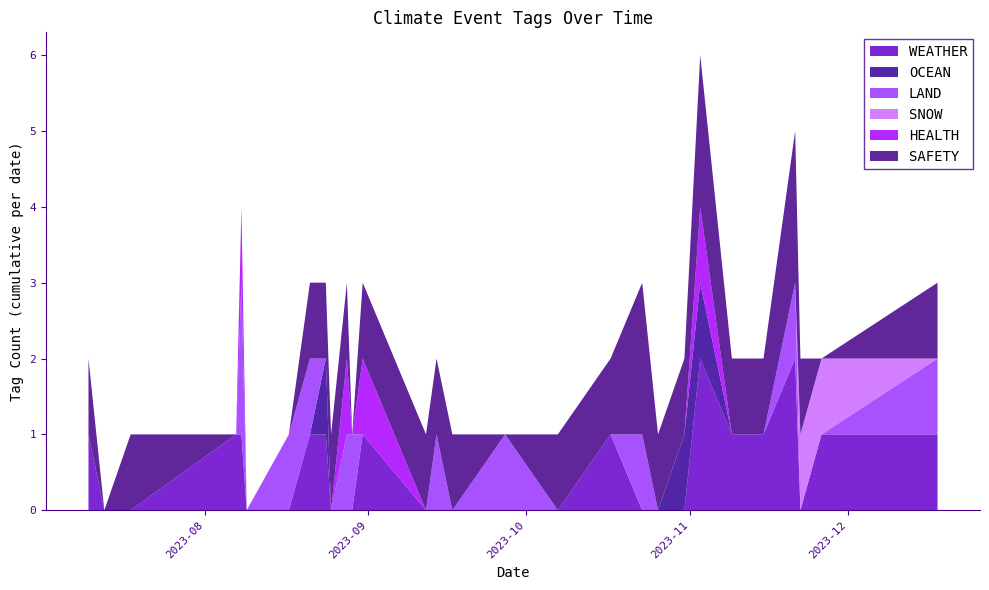

Reading left to right, extract all data points from this chart.

WEATHER: 1	0	0	1	1	0	0	0	1	1	0	0	0	1	0	0	0	0	0	0	1	0	0	0	0	0	1	1	0	1	1	1	1	1	0	1	0	1
OCEAN: 0	0	0	0	0	0	0	0	0	1	0	0	0	0	0	0	0	0	0	0	0	0	0	0	0	1	0	0	1	0	0	0	0	0	0	0	0	0
LAND: 0	0	0	0	1	1	0	1	1	0	0	1	1	0	0	1	0	0	1	0	0	0	1	0	0	0	0	0	0	0	0	0	1	0	0	0	1	0
SNOW: 0	0	0	0	0	0	0	0	0	0	0	0	0	0	0	0	0	0	0	0	0	0	0	0	0	0	0	0	0	0	0	0	0	0	1	1	0	0
HEALTH: 0	0	0	0	0	1	0	0	0	0	0	1	0	1	0	0	0	0	0	0	0	0	0	0	0	0	0	1	0	0	0	0	0	0	0	0	0	0
SAFETY: 1	0	1	0	0	0	0	0	1	1	1	1	0	1	1	1	0	1	0	1	1	1	1	0	1	1	1	1	0	1	1	1	1	1	1	0	0	1